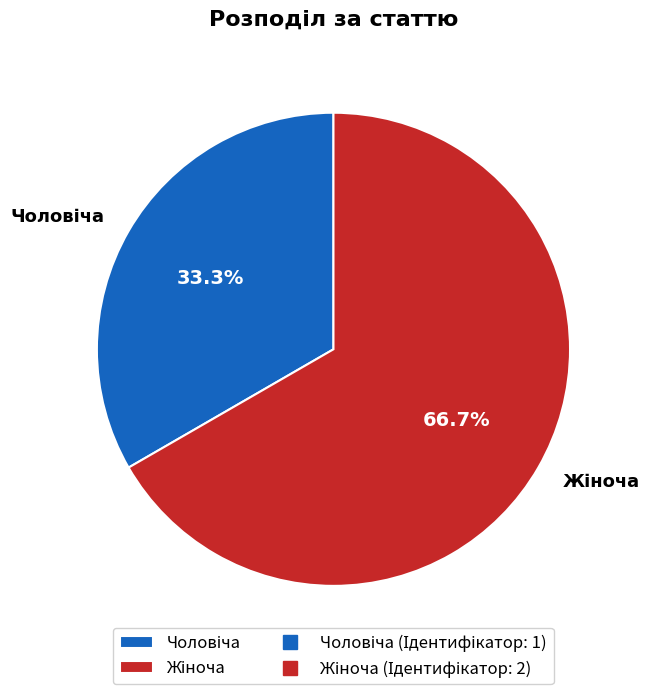

Does any single category account for the majority?

Yes